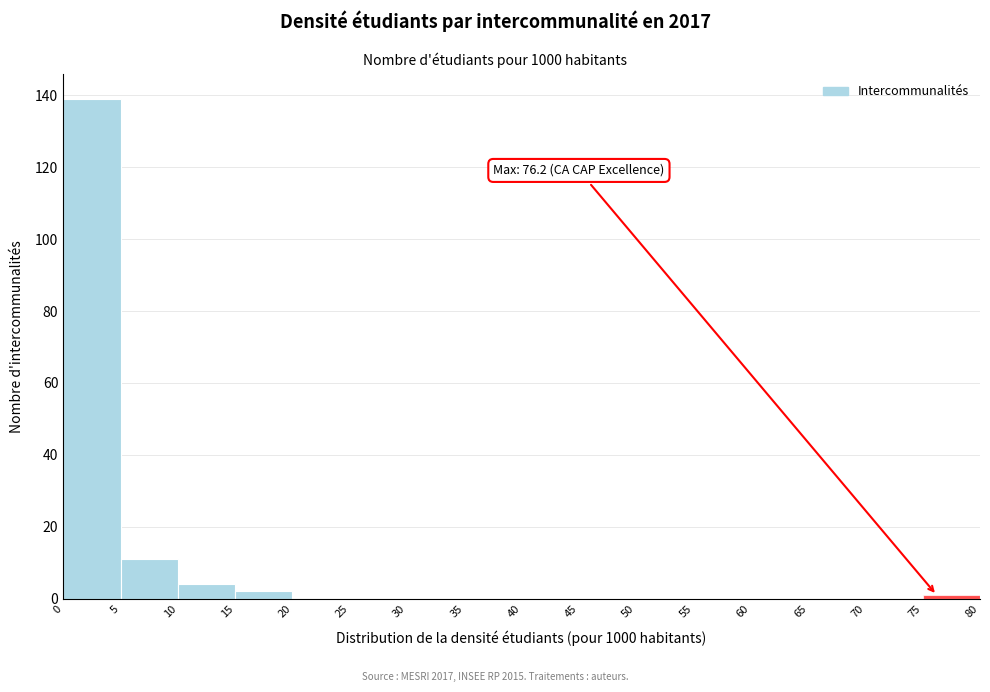

Which range on the x-axis has the tallest bar?

0 to 5